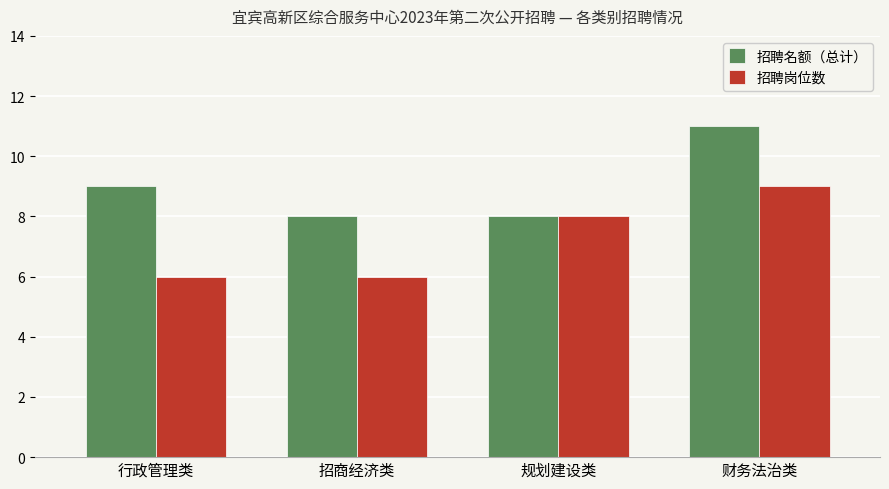

What is the minimum value for 招聘岗位数?

6